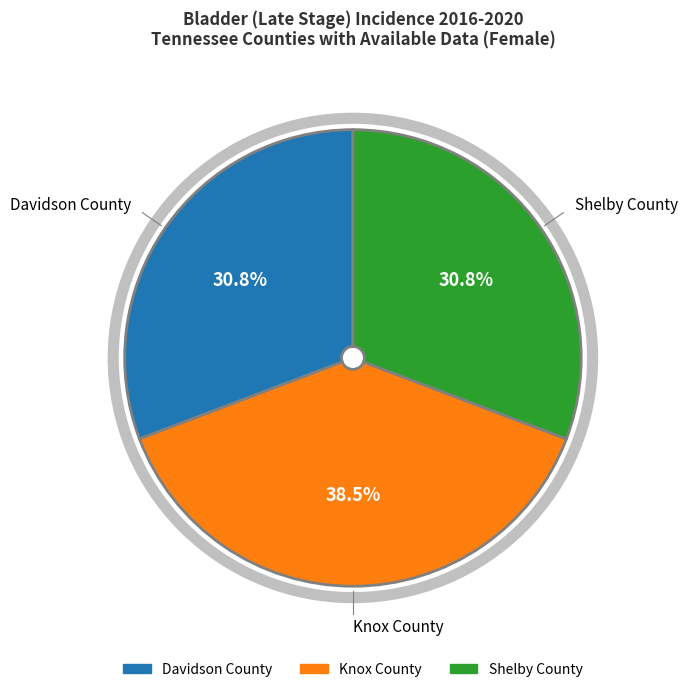

Is Davidson County the majority of the pie?

No